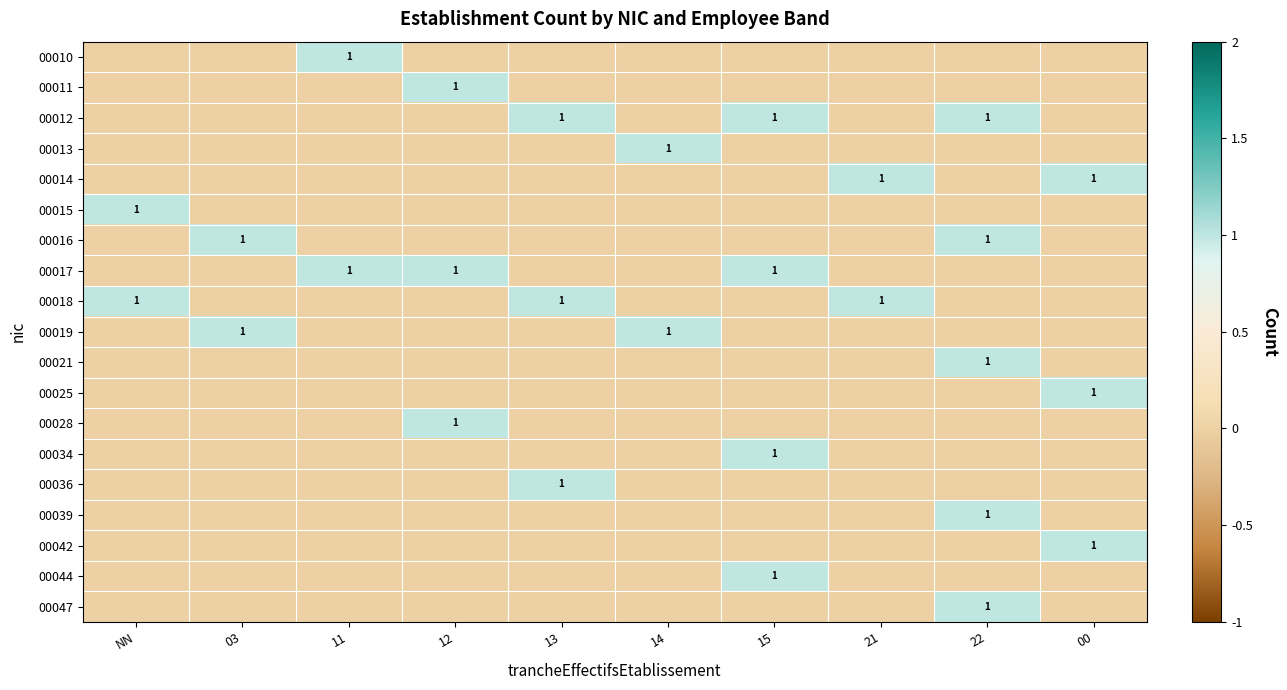

Is the value of 00028 at 13 greater than the value of 00047 at NN?

No